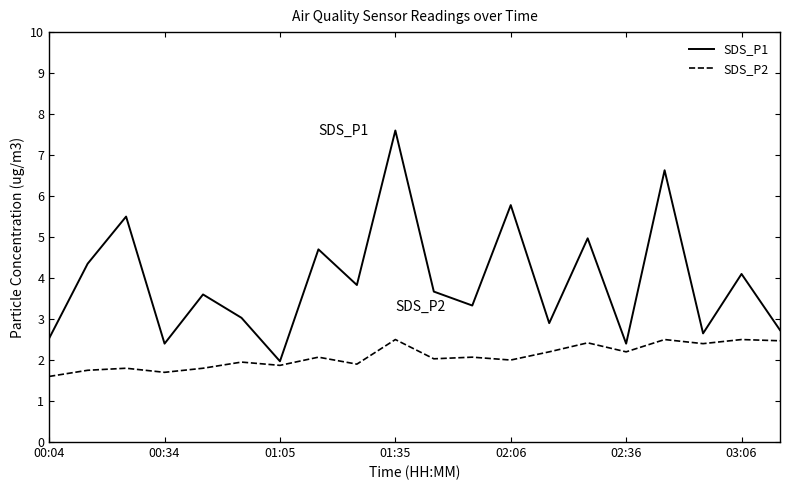

List the series in order of their overall mean, highest first.

SDS_P1, SDS_P2